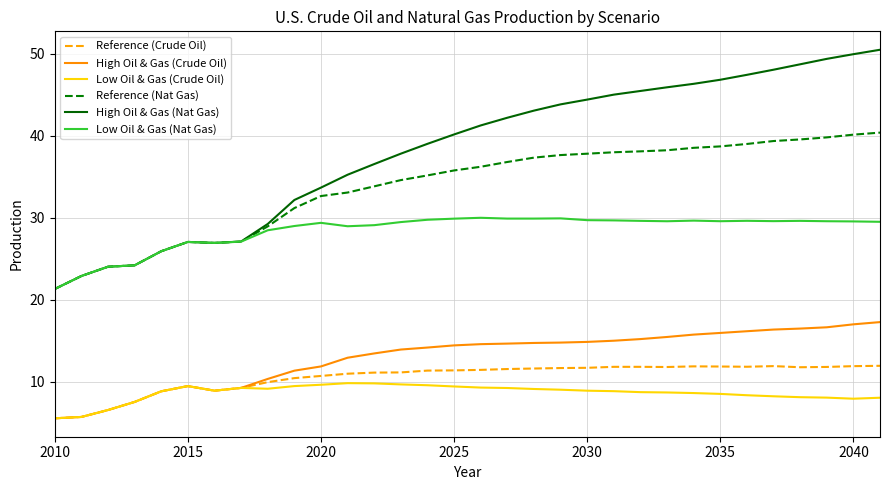

What is the greatest value displayed?

50.5